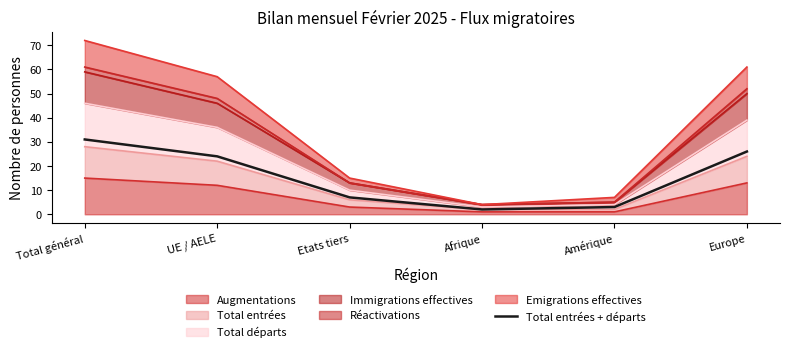

Rank the categories by value from highest to lowest.

Total général, Europe, UE / AELE, Etats tiers, Amérique, Afrique